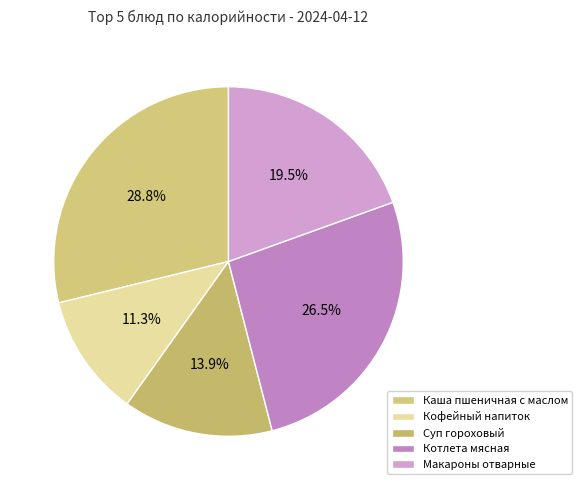

What is the smallest slice in the pie chart?

Кофейный напиток